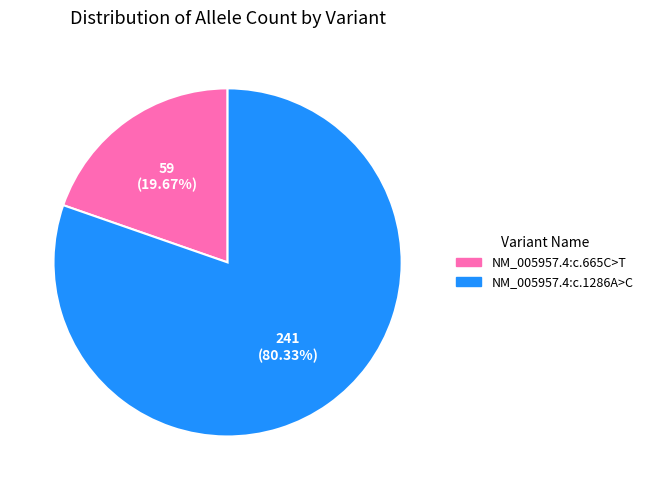

To the nearest percent, what percentage of the pie is NM_005957.4:c.1286A>C?

80%